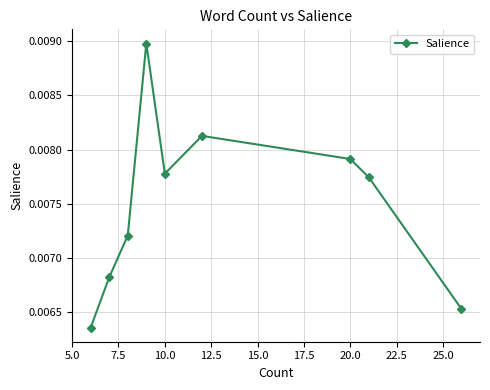

How many interior local valleys (lower than both neighbors) does the data have?

1